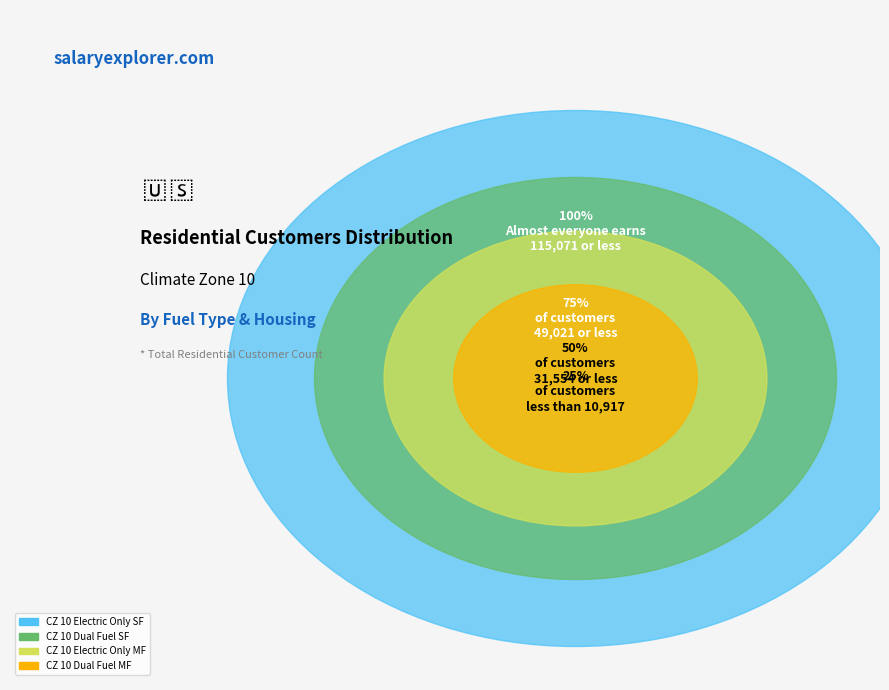

To the nearest percent, what percentage of the pie is CZ 10 Electric Only Multifamily?

56%